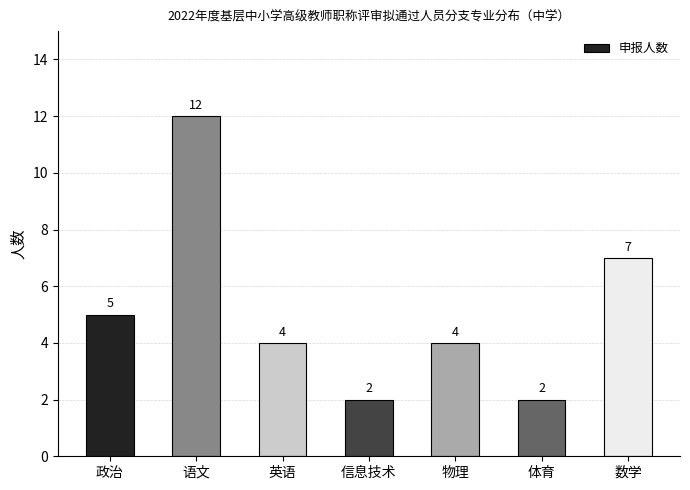

At which category does the chart reach its peak across all series?

语文